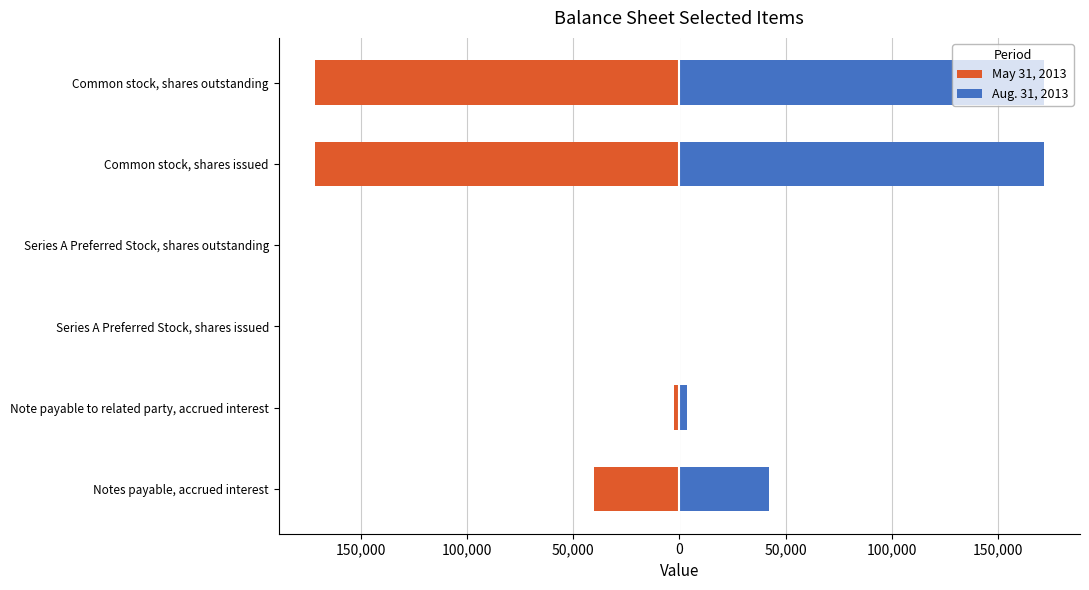

True or false: Aug. 31, 2013 has a value of 200 at Series A Preferred Stock, shares issued.

True